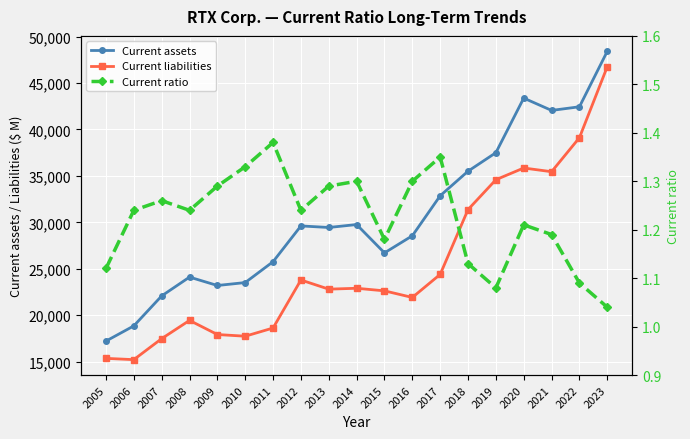

What is the total value across all series at 2012?

53397.2